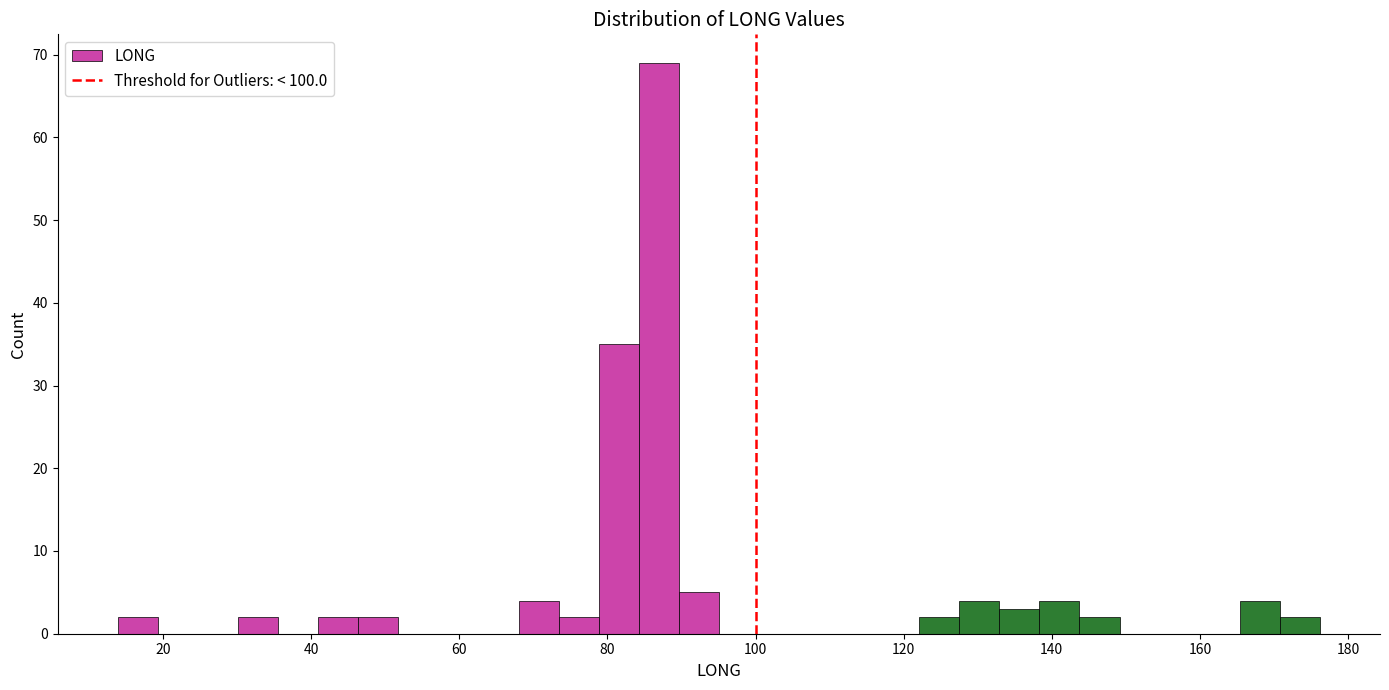

Read against the x-axis, roughly where is the centre of the tallest bar?

86